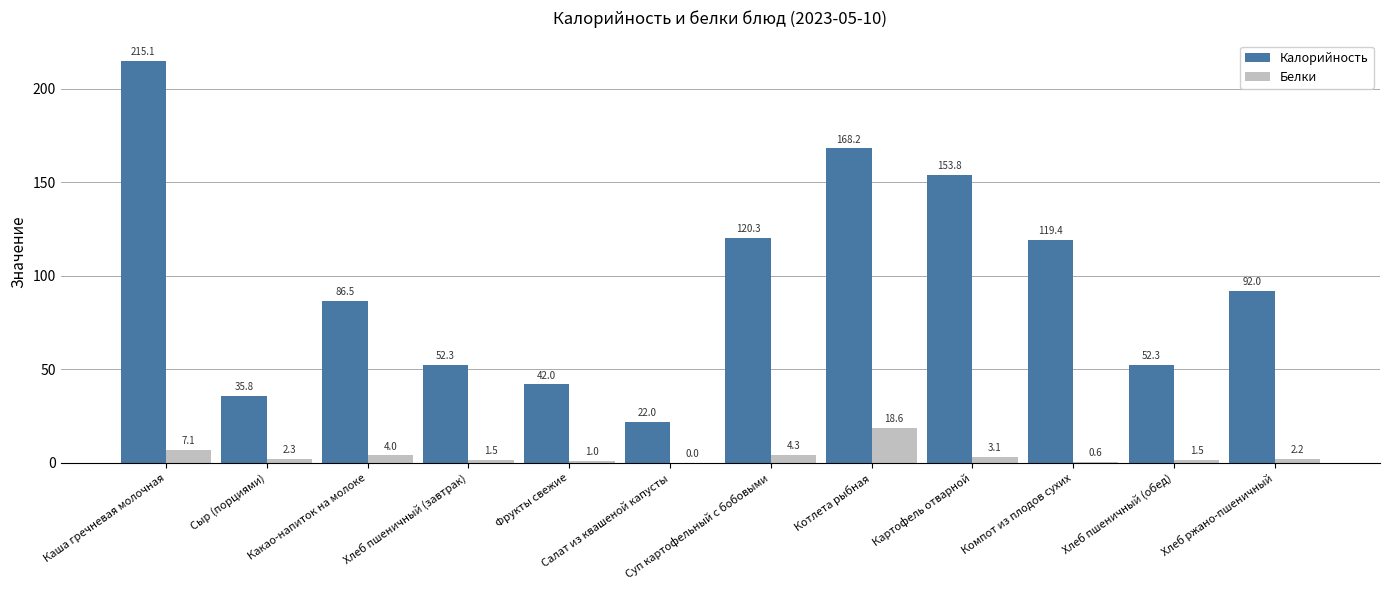

What is the sum of all Белки values?

46.2